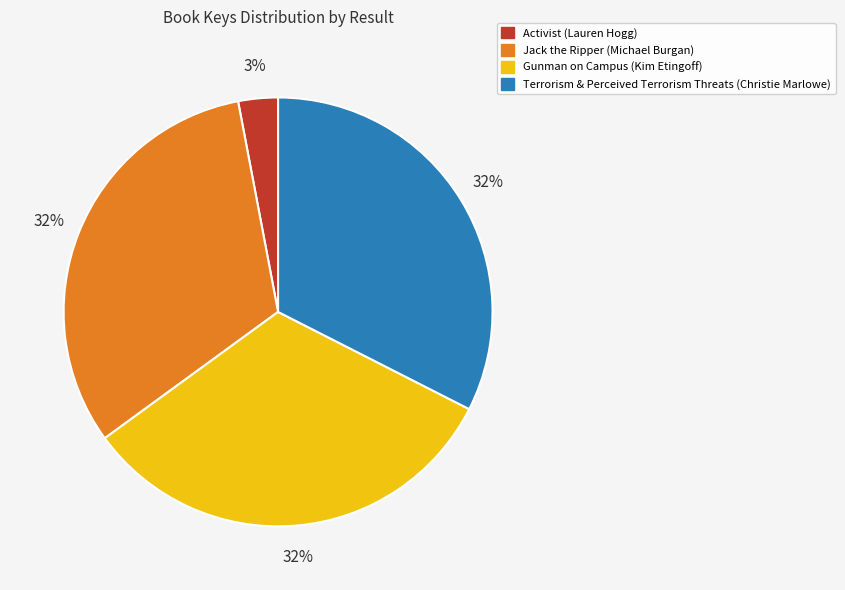

The Gunman on Campus (Kim Etingoff) slice represents 42% of the pie. True or false?

False